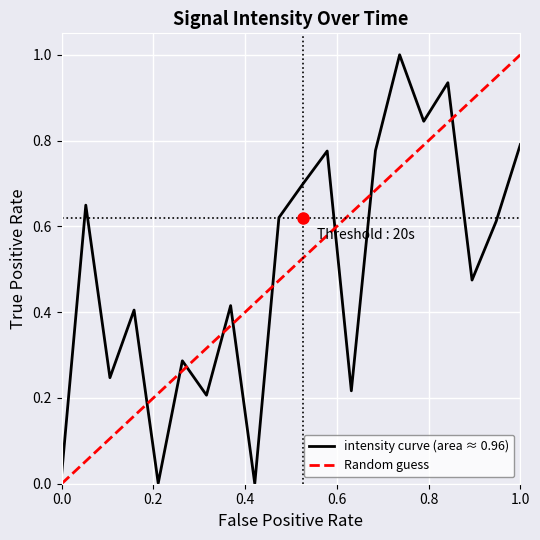

True or false: the data has more than 1 interior local peaks.

True